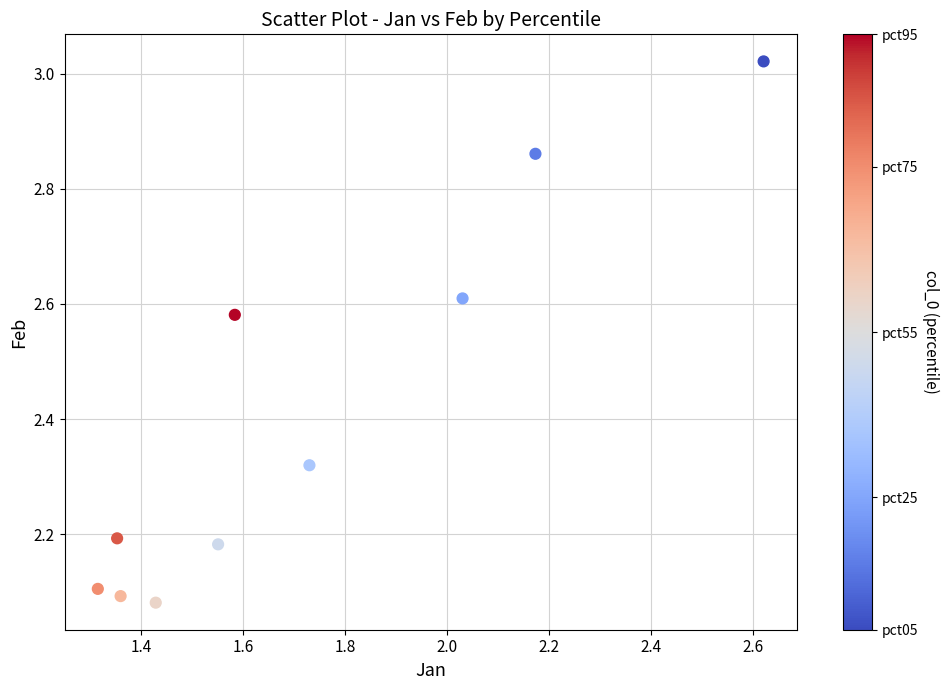

What is the average Y value?

2.4